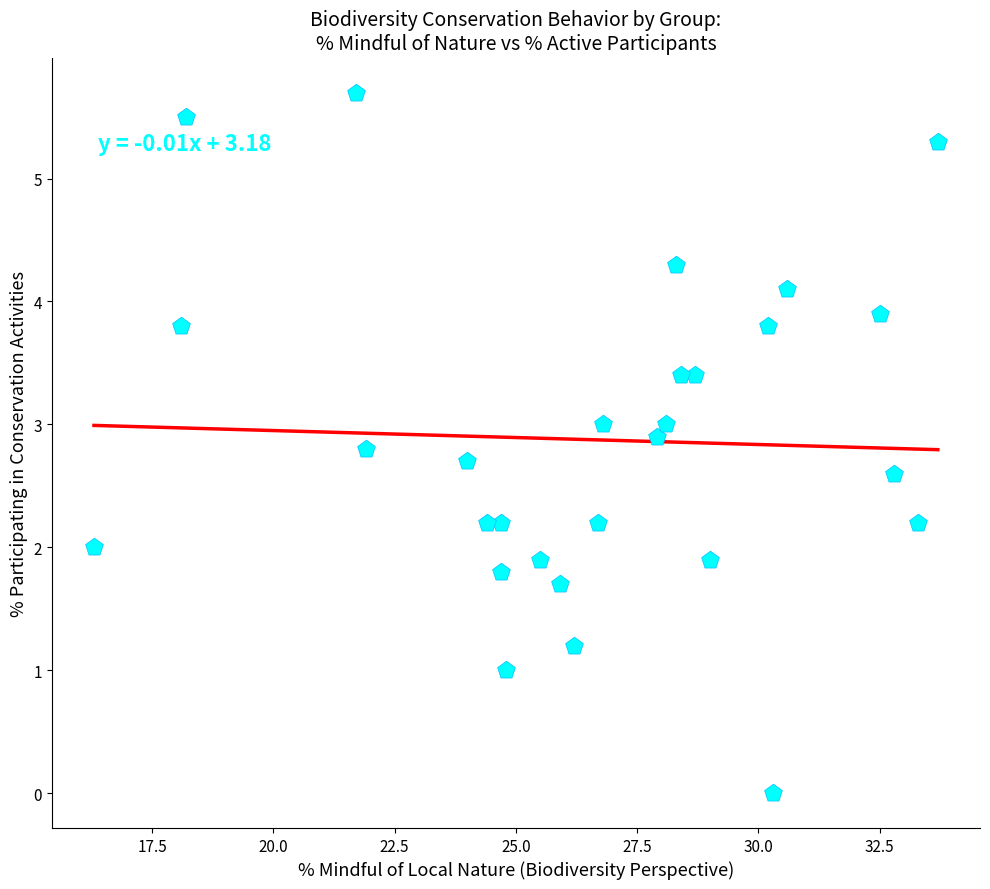

What is the range of X values (max minus min)?

17.4